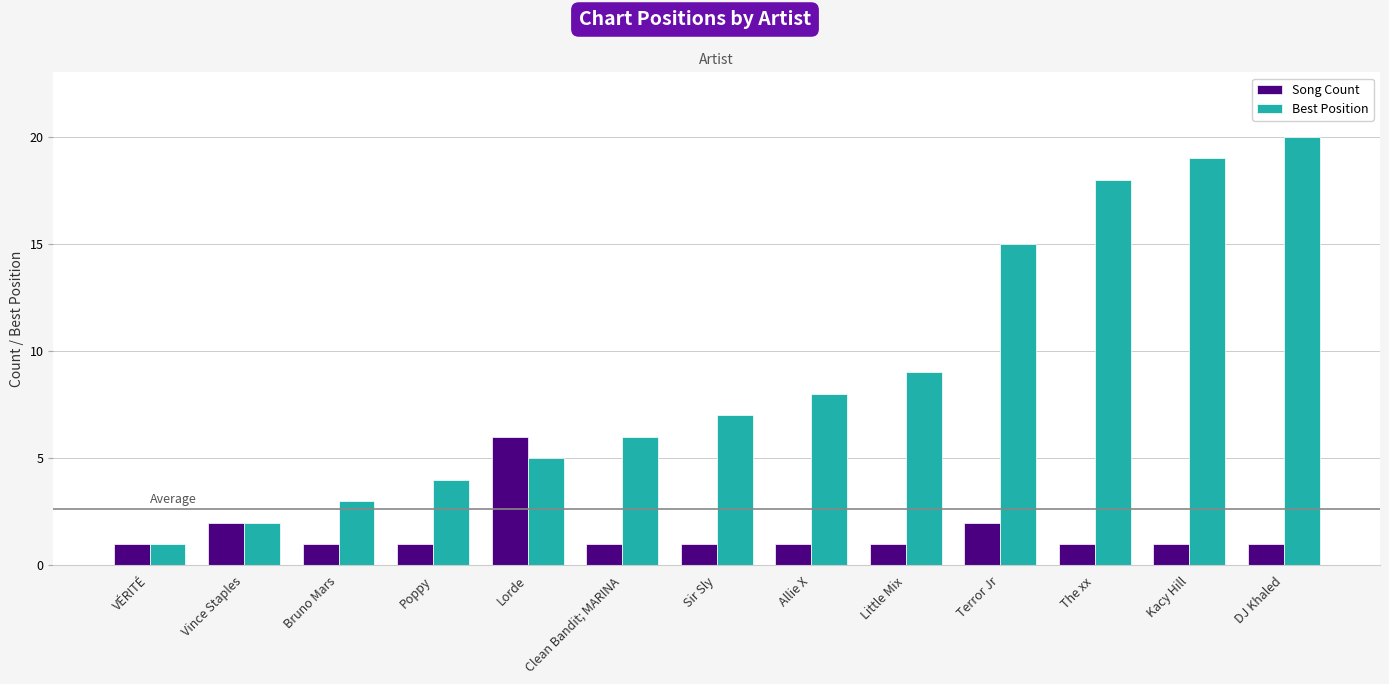

Between Allie X and Kacy Hill, which series saw the biggest shift?

Best Position